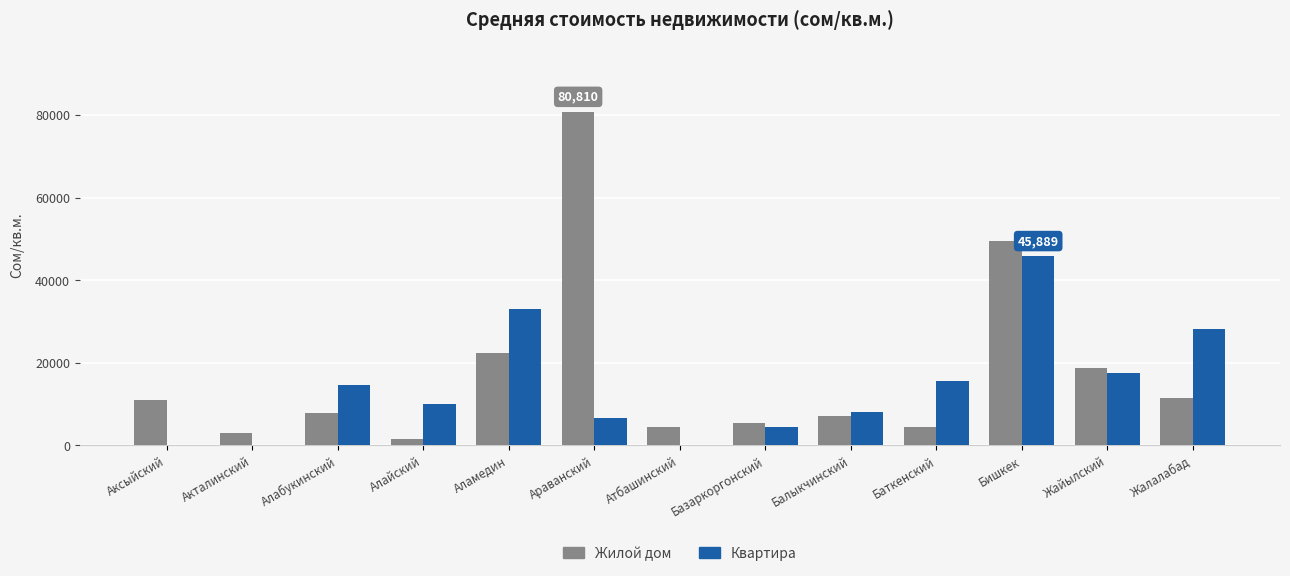

What is the sum of all Жилой дом values?

227875.9